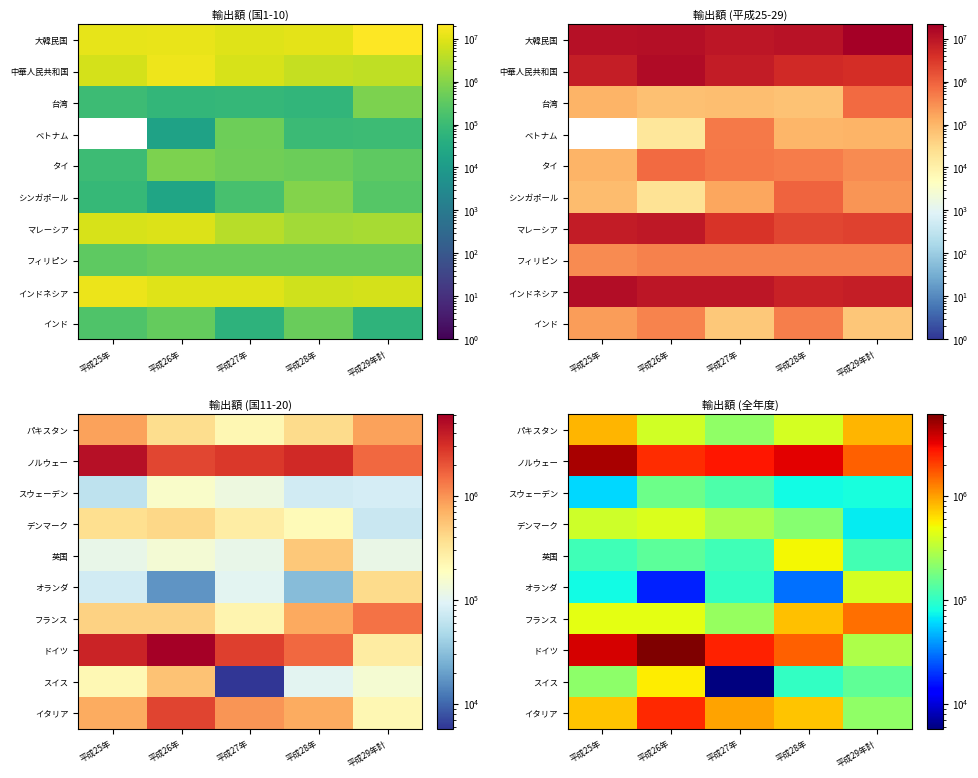

What is the difference between the second highest and second lowest values in the ドイツ series?

2028140